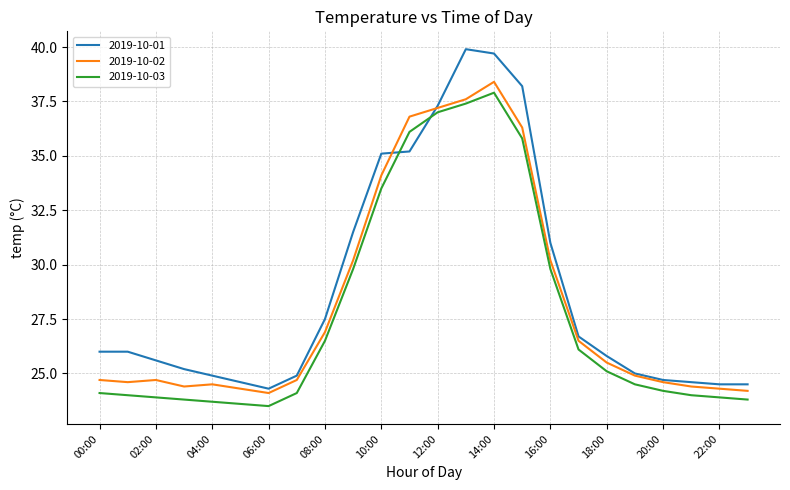

Which series has the widest spread of values?

2019-10-01